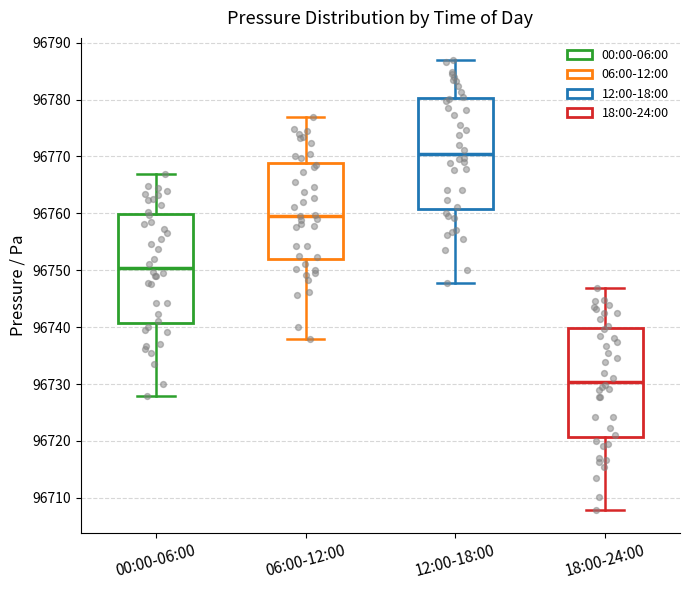

Where is the upper edge of the box for 06:00-12:00 on the y-axis? The values are not printed on the chart, so give them approximately, as read against the axis.

96769